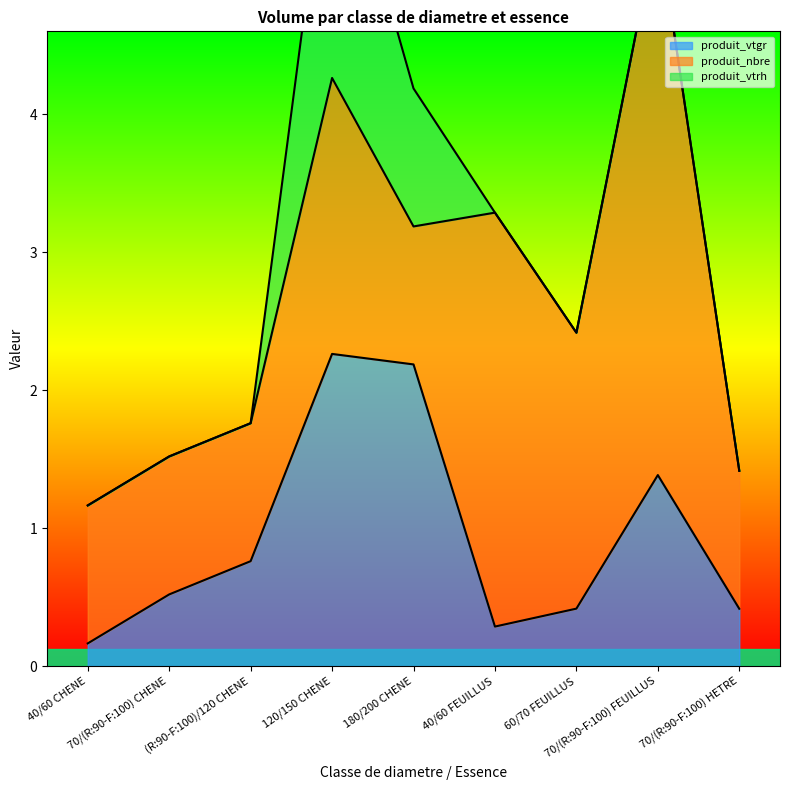

What is the average value of the produit_vtgr series?

0.9